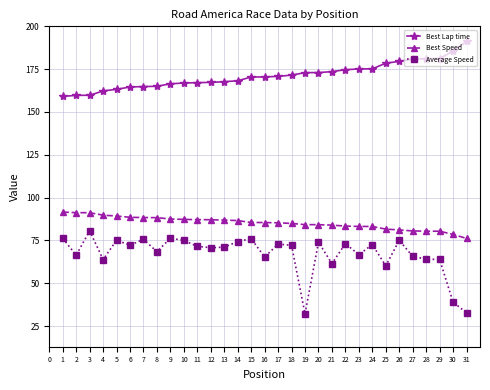

Where is the first local minimum for Average Speed?

2